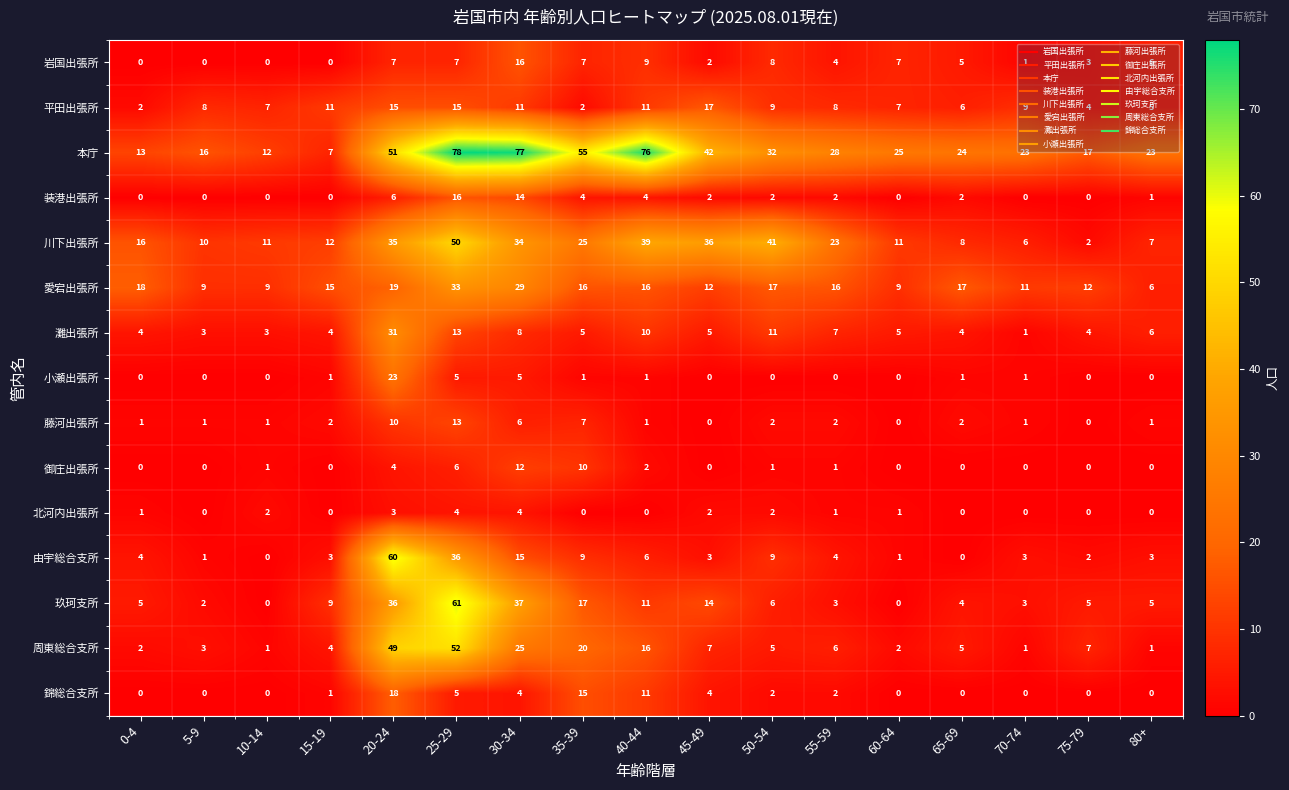

What is the difference between the maximum and second lowest values in the 玖珂支所 series?

61